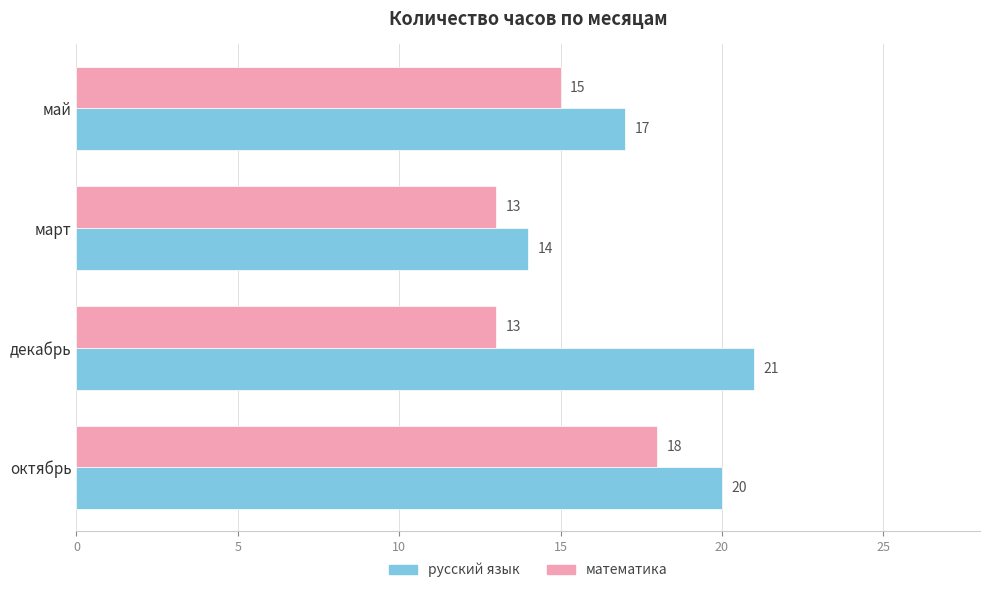

List the series in order of their overall mean, highest first.

русский язык, математика